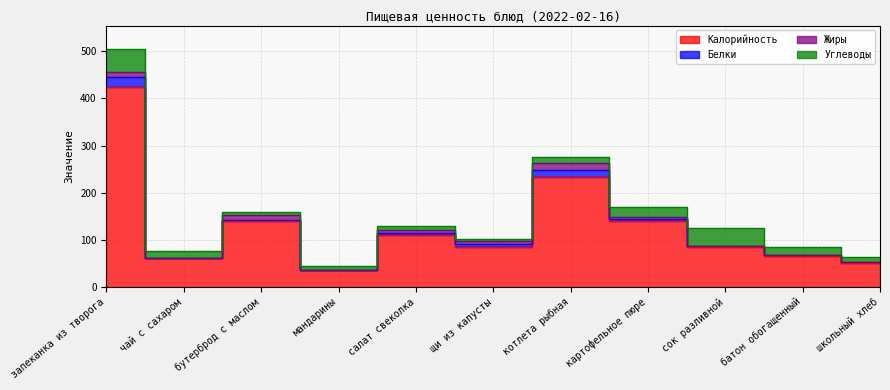

Reading right to left, extract all data points from this chart.

Калорийность: 51.0	66.0	86.0	141.0	234.0	86.0	110.0	36.0	141.0	62.0	424.0
Белки: 2.0	1.9	1.0	3.0	14.0	5.0	5.0	1.0	2.0	0.0	21.0
Жиры: 0.4	0.8	0.0	5.0	14.0	6.0	6.0	0.0	9.0	0.1	10.0
Углеводы: 11.0	16.0	38.0	20.0	14.0	6.0	9.0	8.0	8.0	15.0	49.0